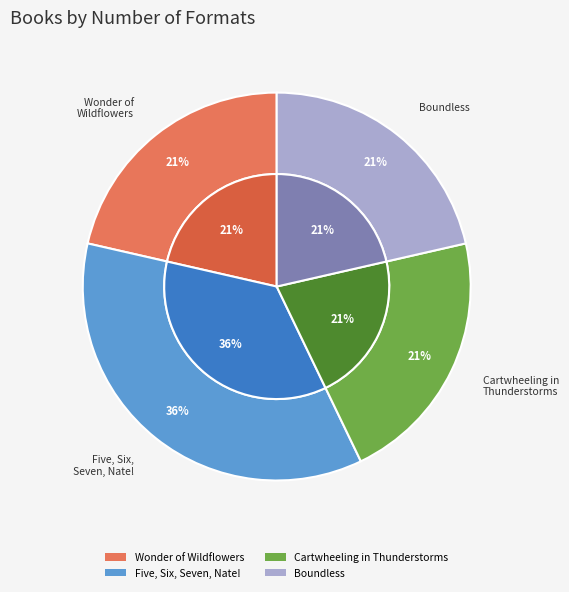

Which slice is the largest?

Five, Six, Seven, Nate!